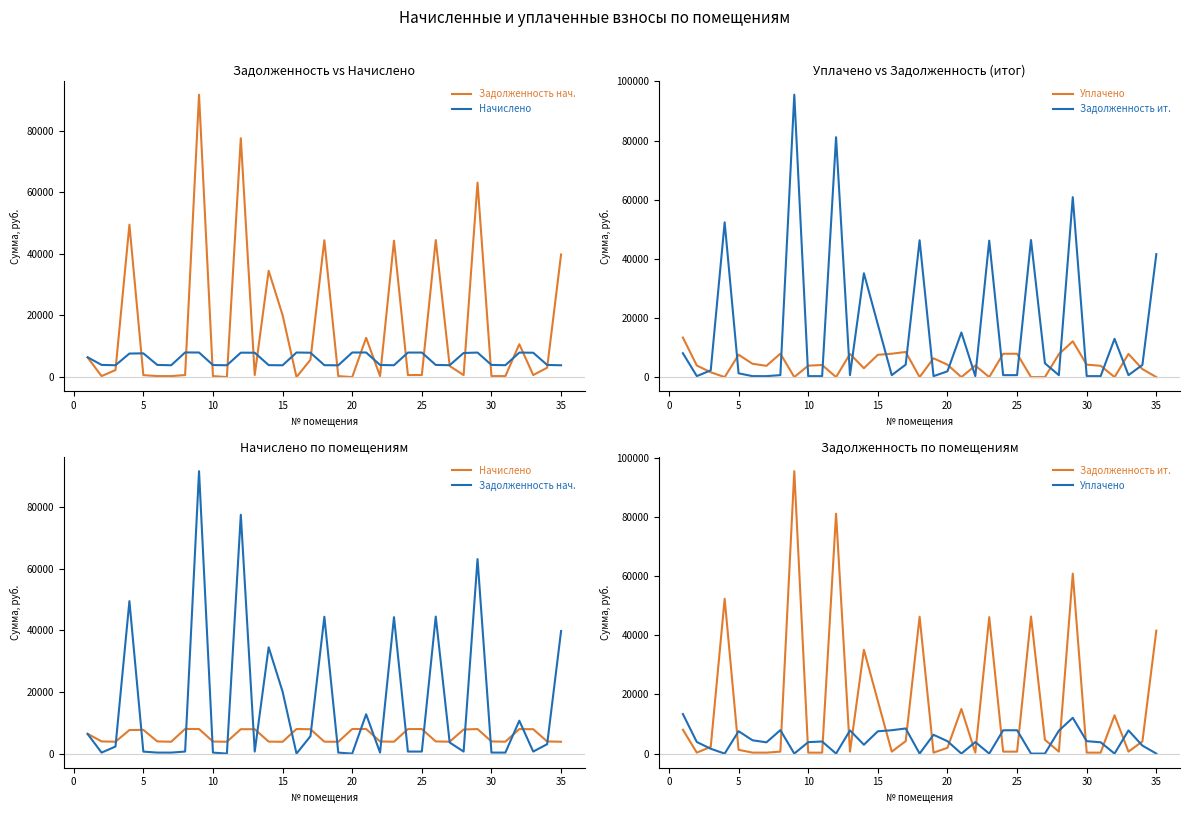

Rank the series by their maximum value, from highest to lowest.

Задолженность ит., Задолженность нач., Уплачено, Начислено